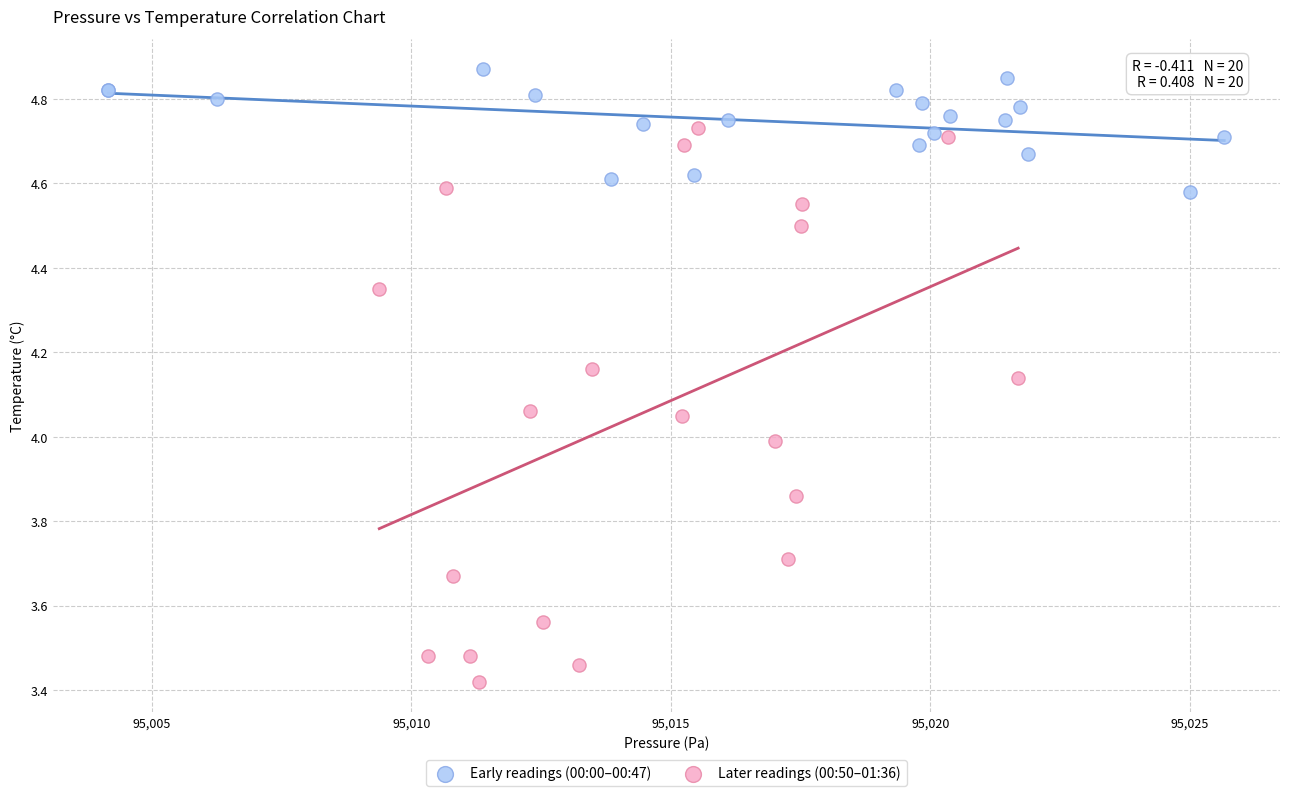

Which series reaches the maximum Y coordinate?

Early readings (00:00–00:47)